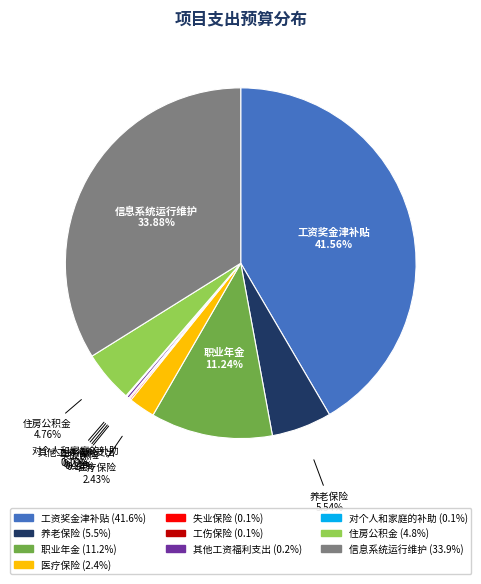

Is 工资奖金津补贴 the majority of the pie?

No